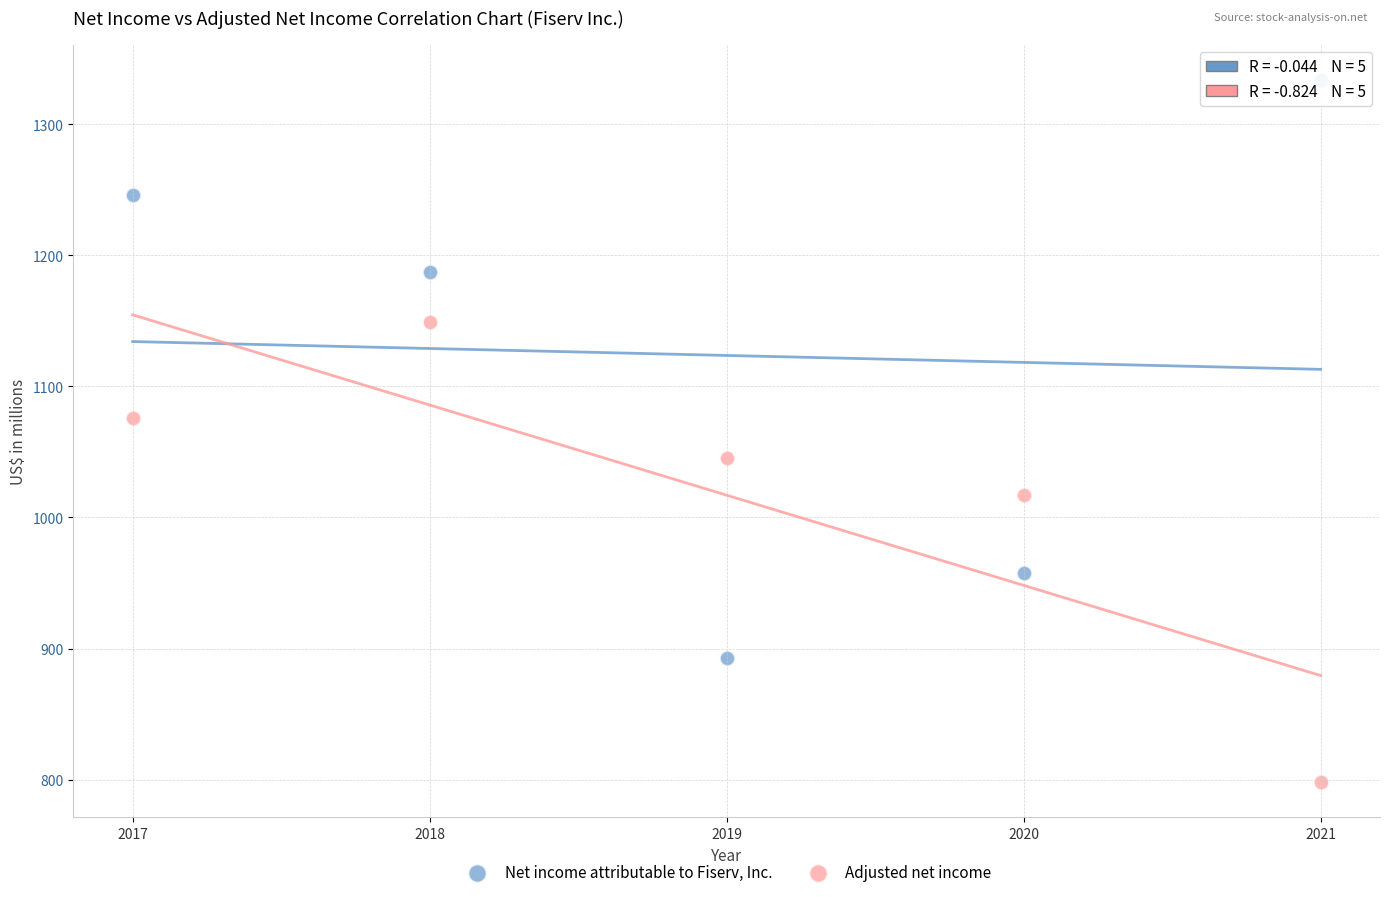

Which series reaches the minimum Y coordinate?

Adjusted net income